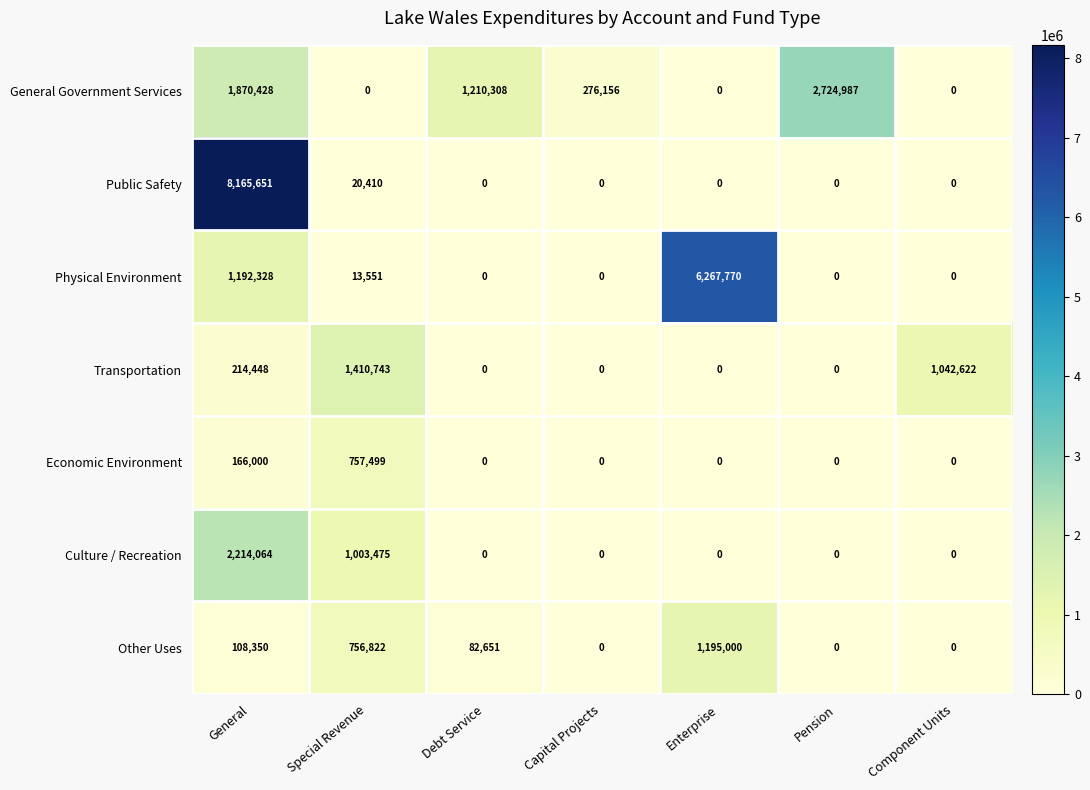

What is the maximum value for Physical Environment?

6267770